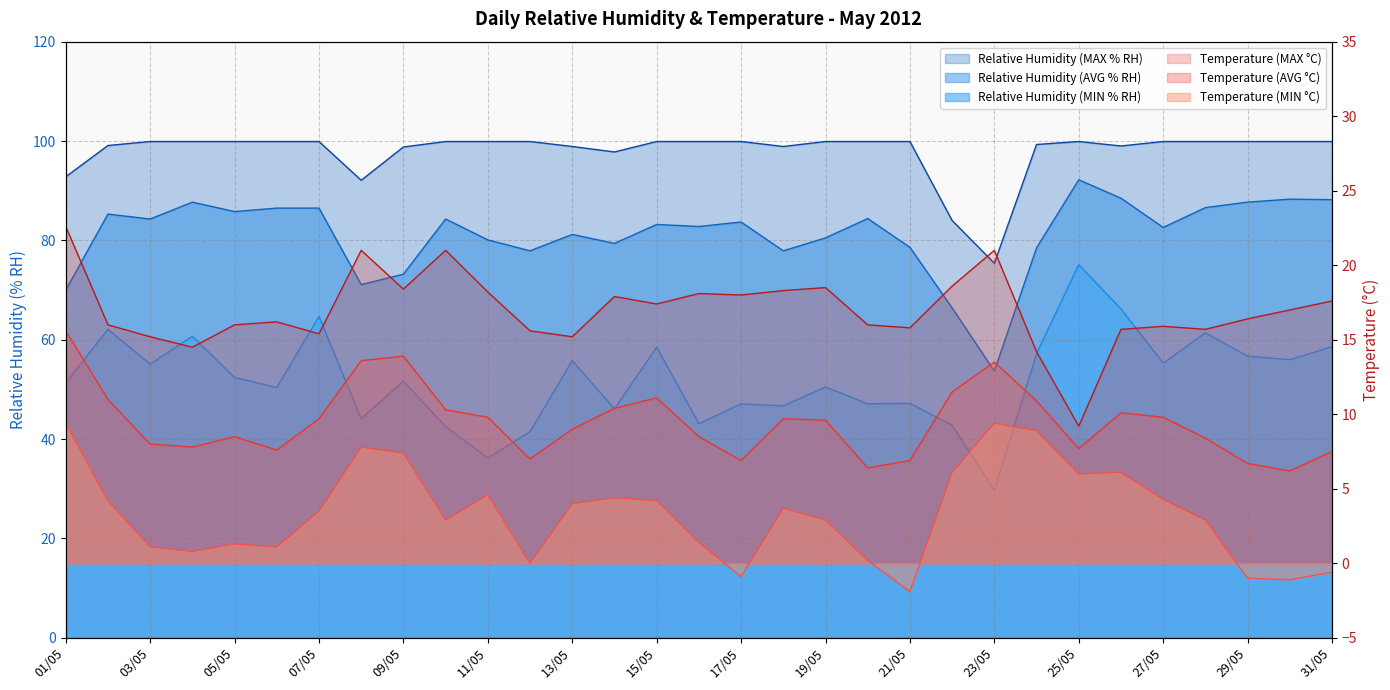

Is it true that Relative Humidity (MIN % RH) equals 43.1 at 16/05?

True